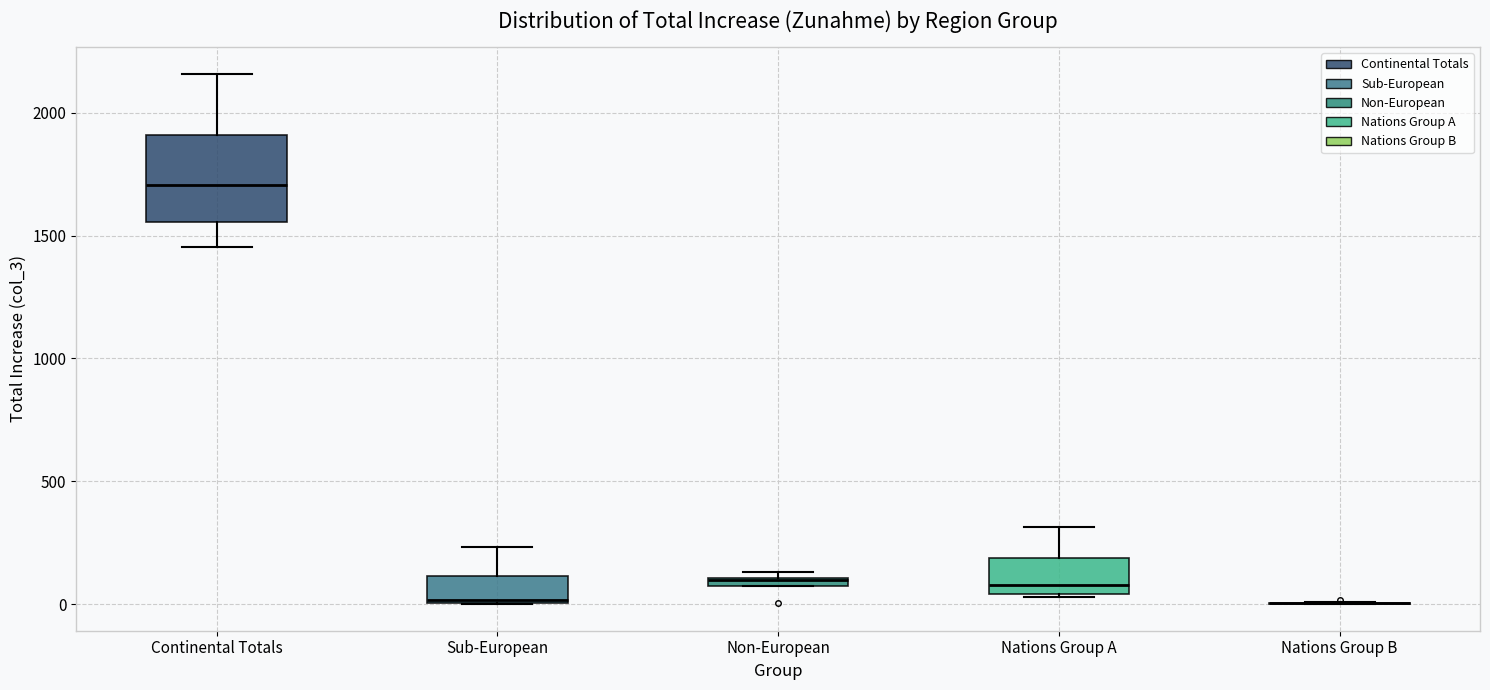

Where is the upper edge of the box for Continental Totals on the y-axis? The values are not printed on the chart, so give them approximately, as read against the axis.

1900